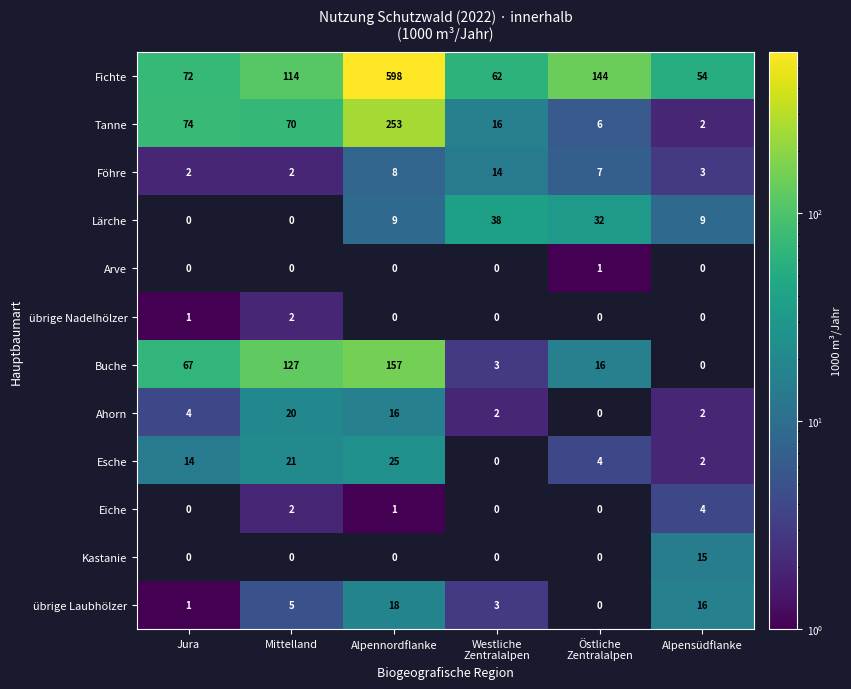

True or false: Tanne has a value of 74.0 at Jura.

True